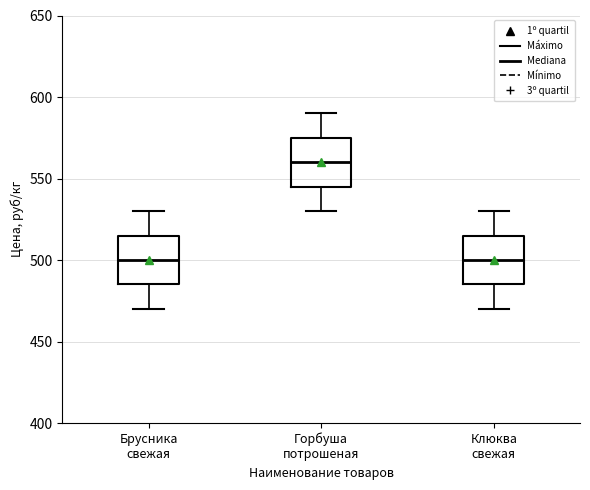

Which box has the highest median line?

Горбуша потрошеная